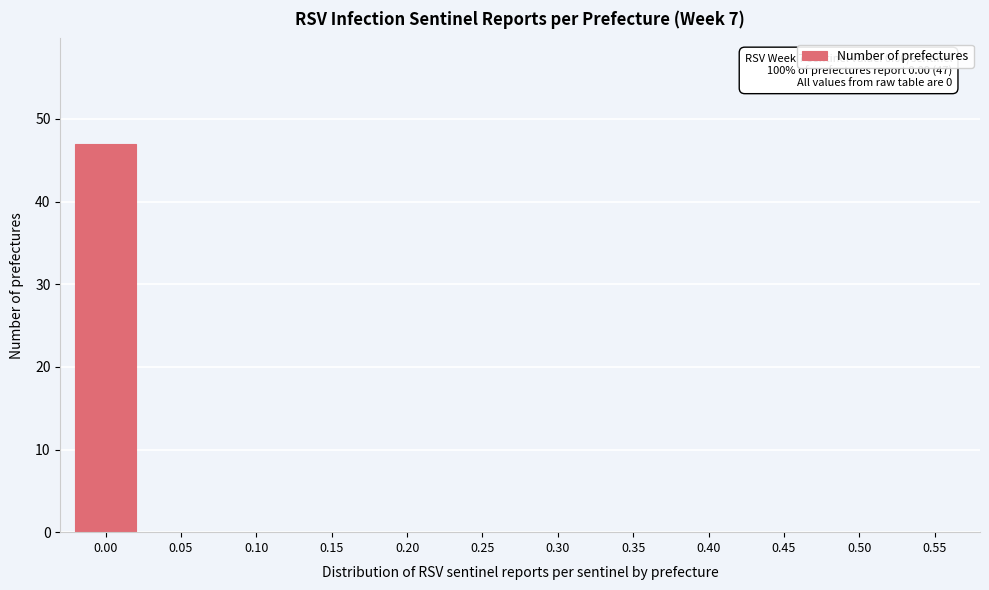

Reading left to right, extract all data points from this chart.

0.00=47	0.05=0	0.10=0	0.15=0	0.20=0	0.25=0	0.30=0	0.35=0	0.40=0	0.45=0	0.50=0	0.55=0